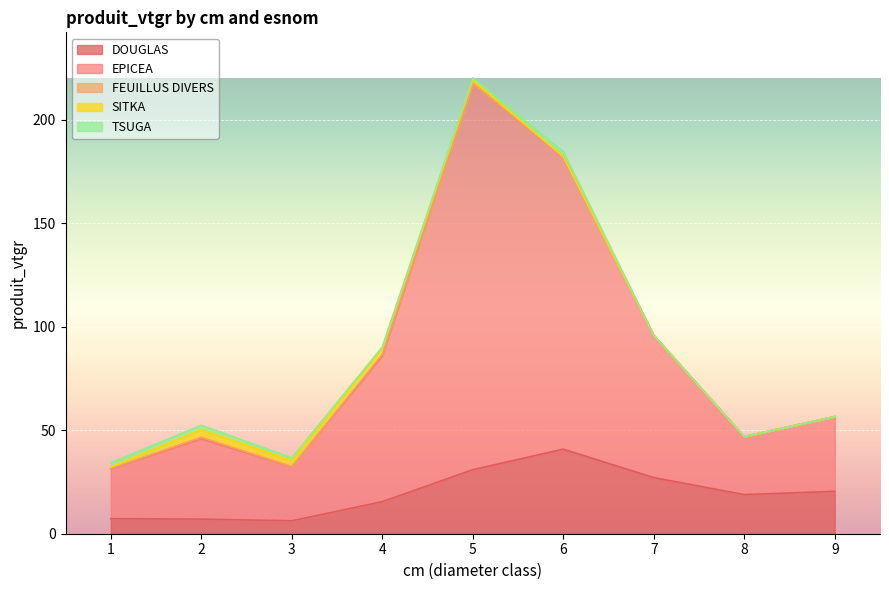

Does the chart display data point markers on the line(s)?

No